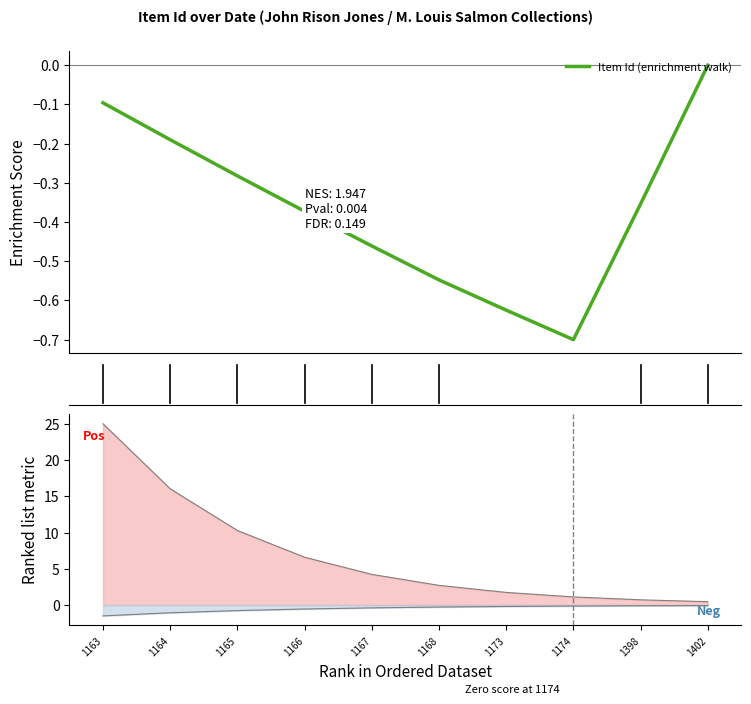

Which label corresponds to the smallest value in the chart?

1174